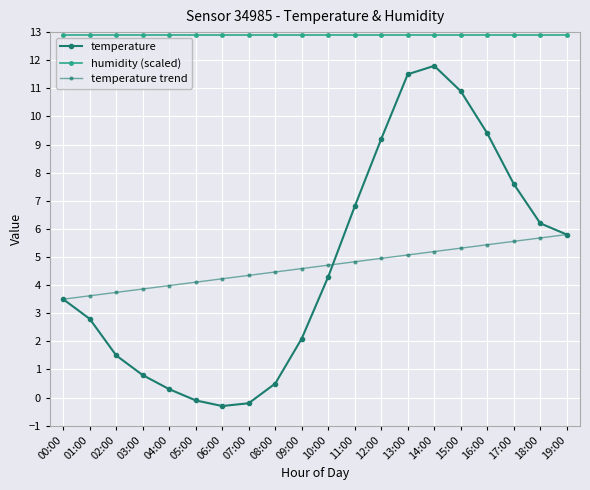

Count the number of categories in the chart.

20